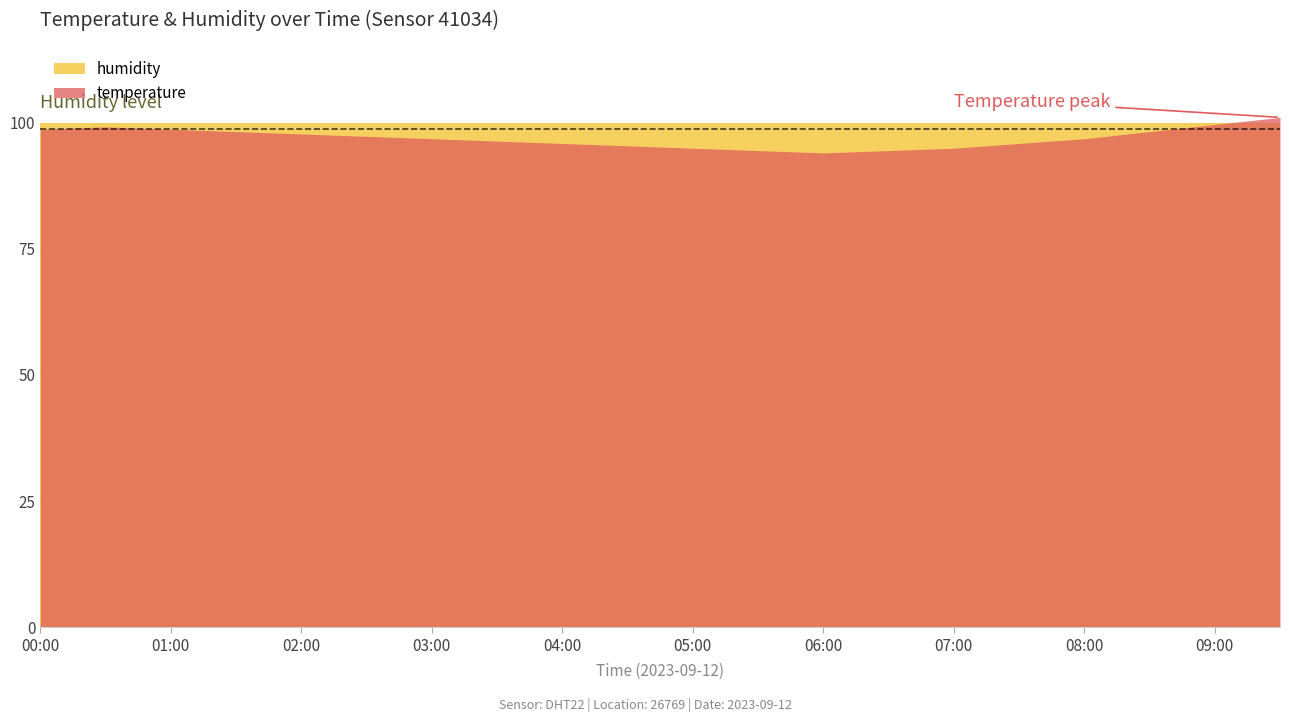

Is the value of humidity at 08:00 greater than the value of temperature at 07:30?

Yes